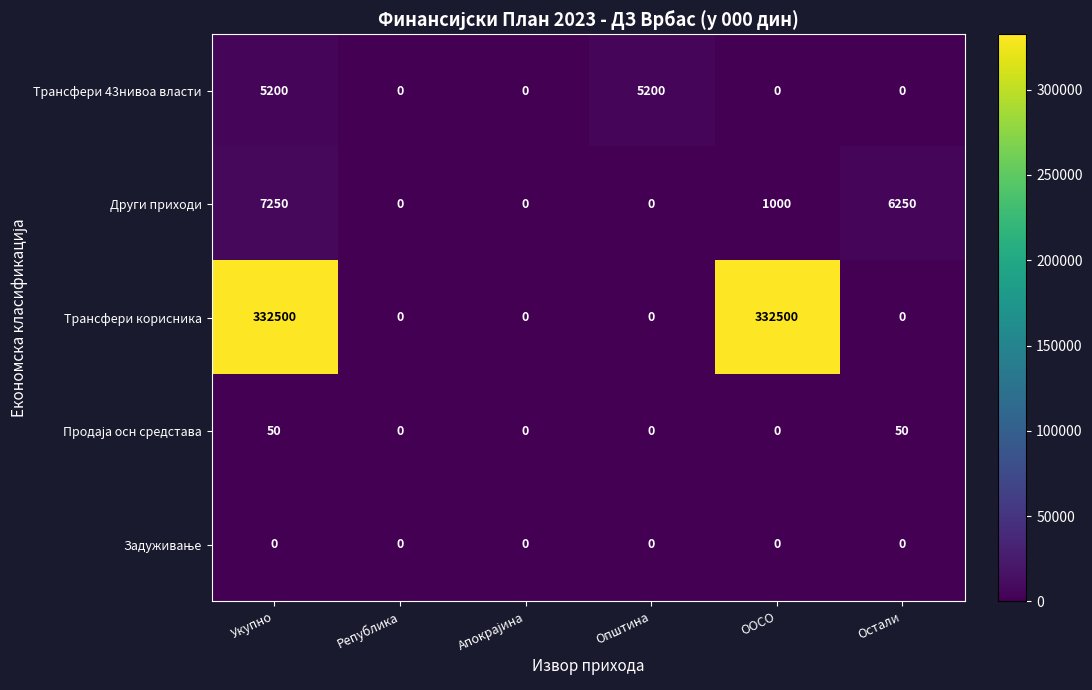

Which series has the largest total across all categories?

Трансфери корисника